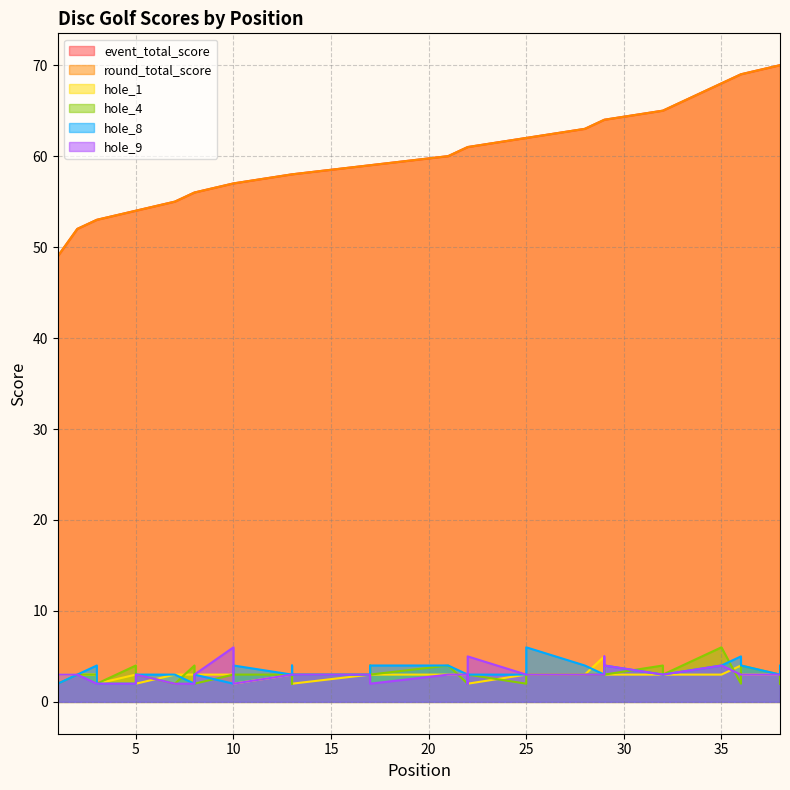

What are all the series names shown in the legend?

event_total_score, round_total_score, hole_1, hole_4, hole_8, hole_9